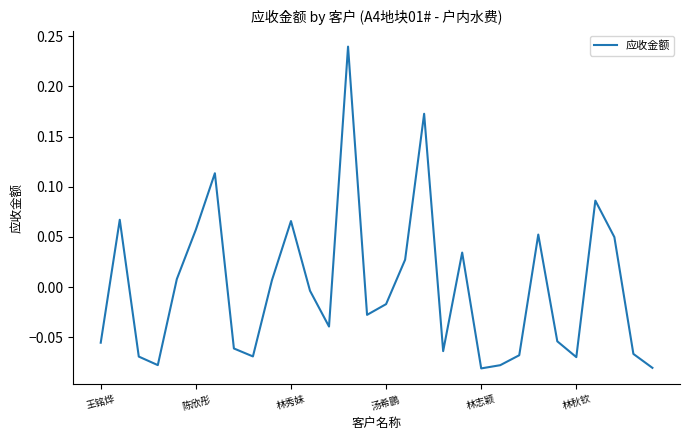

How many lines are shown in the chart?

1